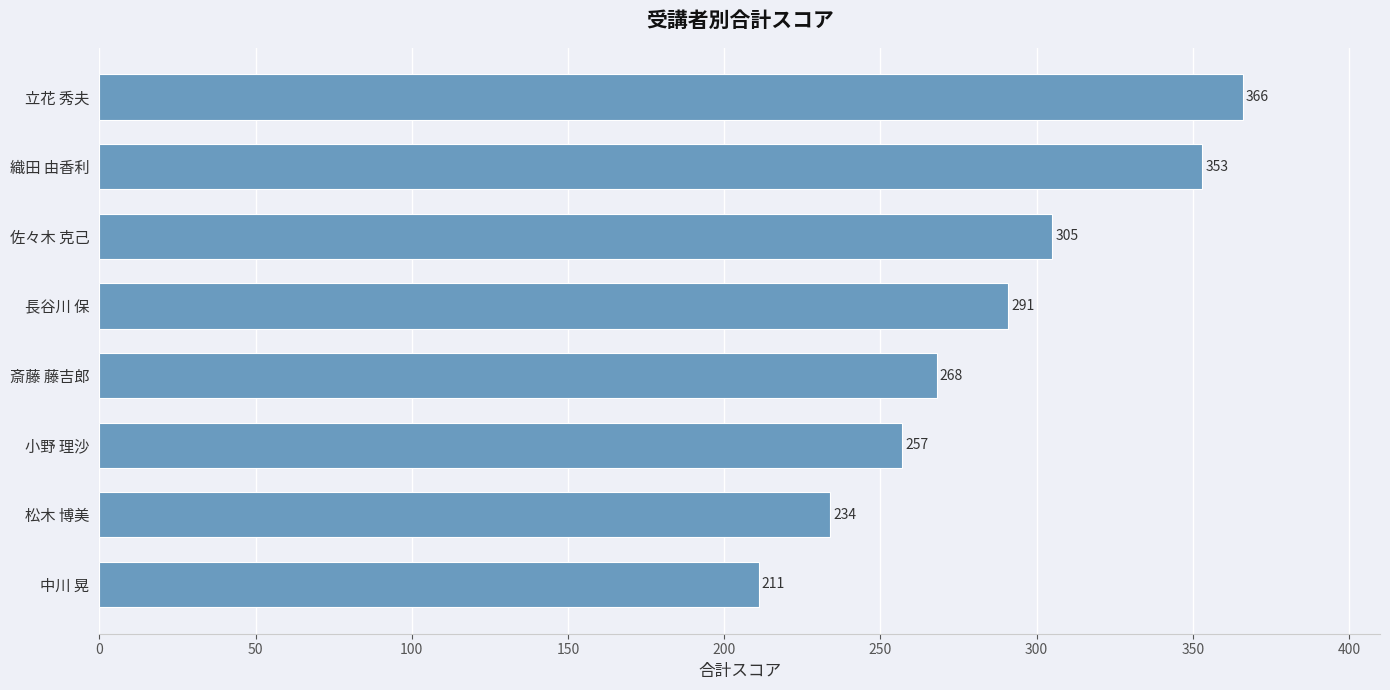

What is the change in value from 小野 理沙 to 立花 秀夫?

+109